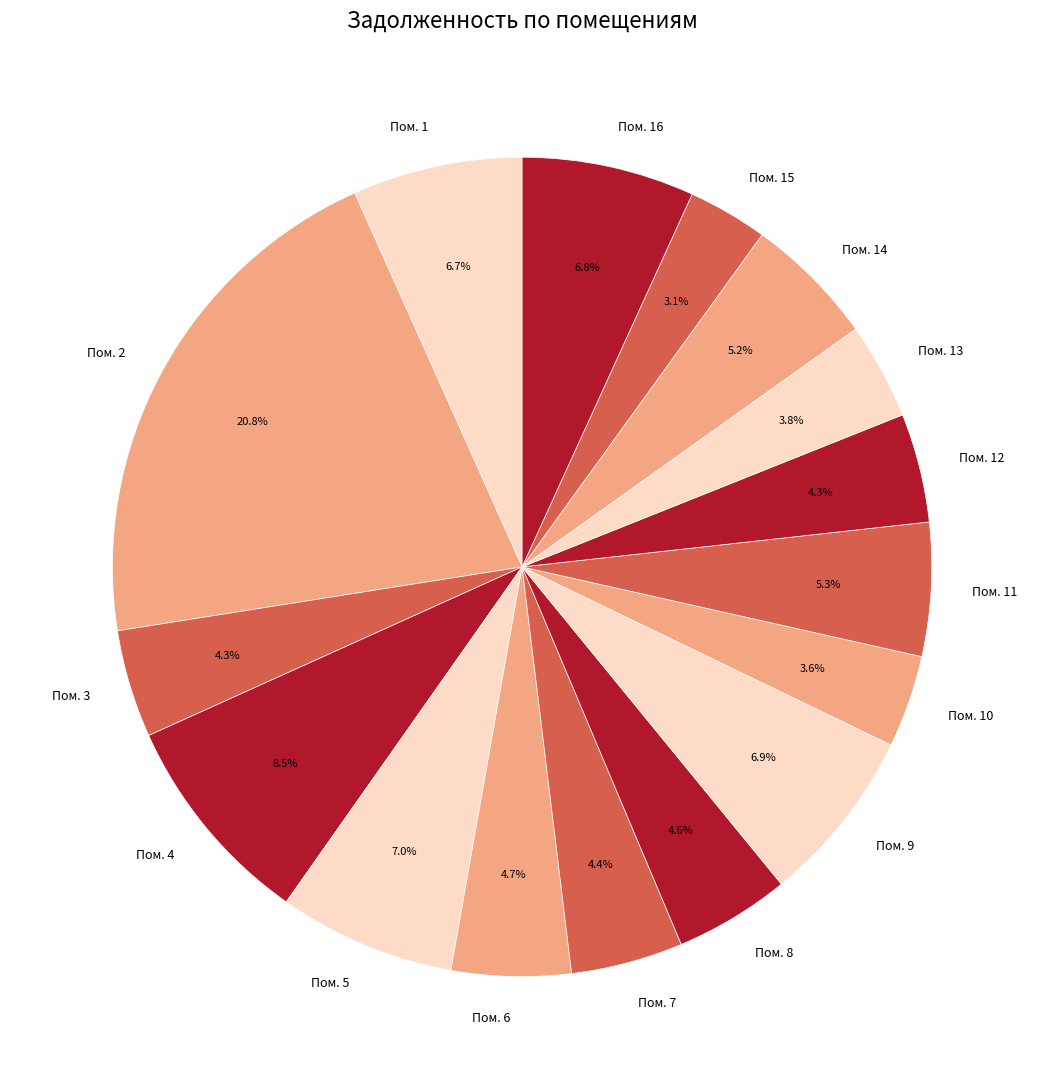

Is there any slice that represents more than half of the pie?

No